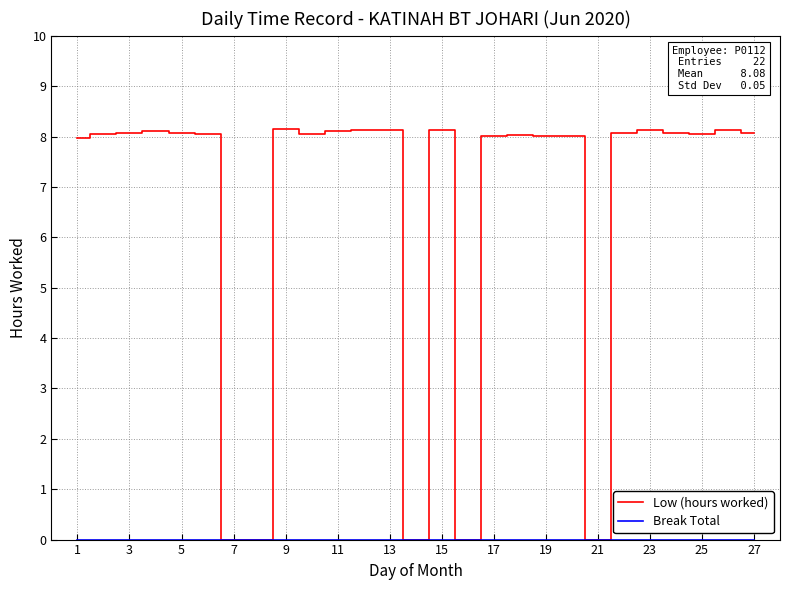

Which series has the largest total across all categories?

Low (hours worked)